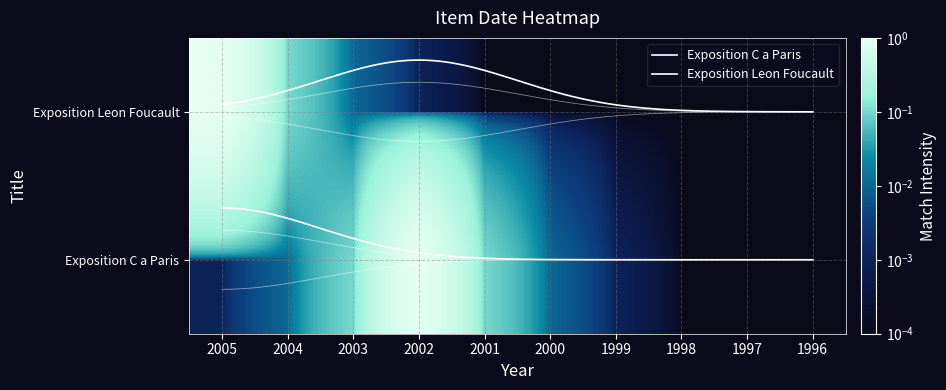

The value at 1998 is 0.0. True or false?

False